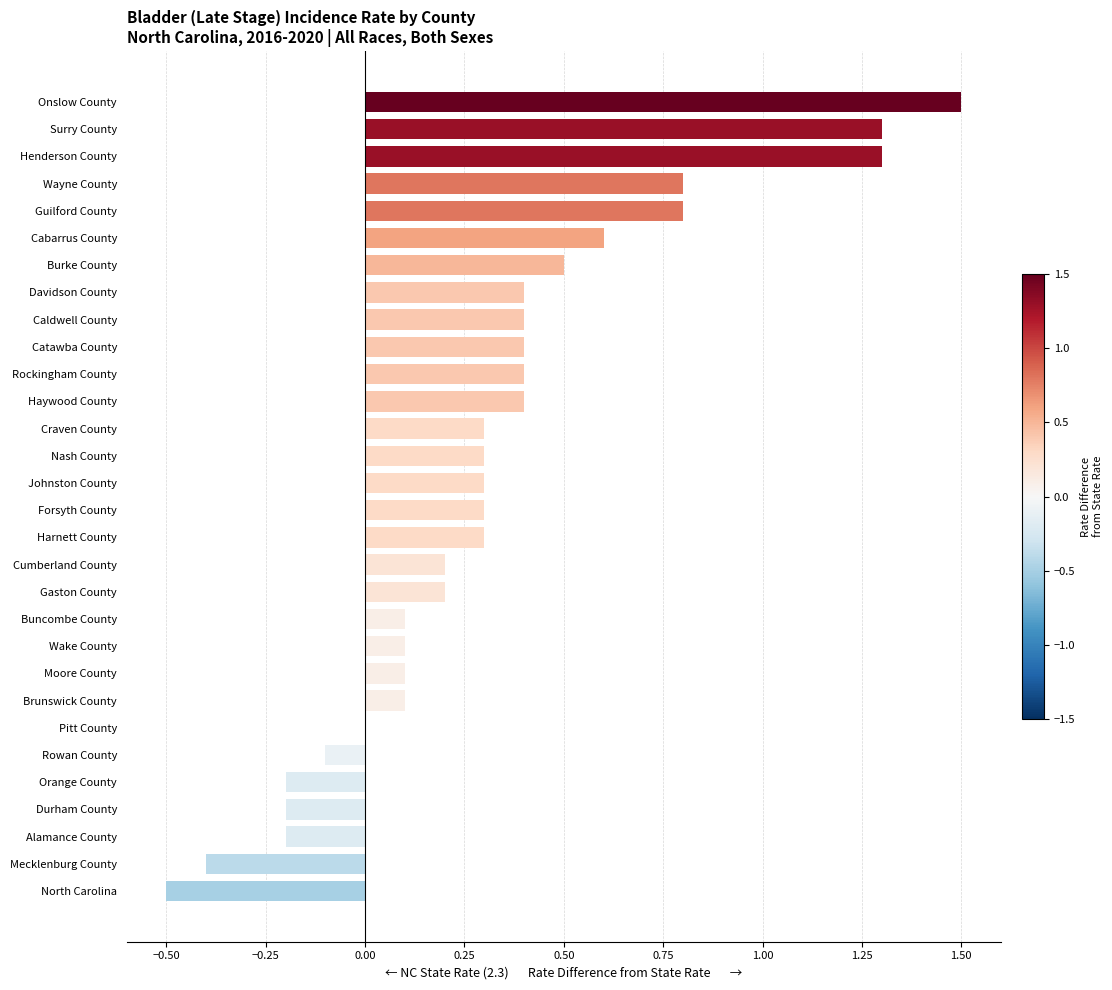

Which label corresponds to the largest value in the chart?

Onslow County